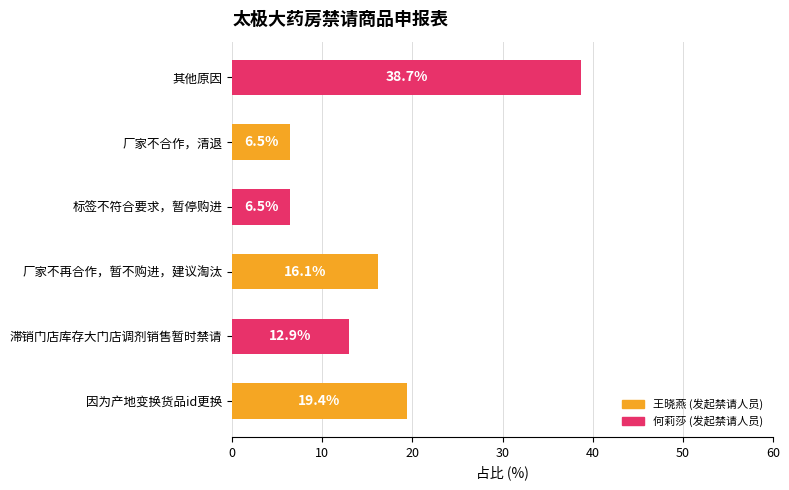

What is the difference between the values at 标签不符合要求，暂停购进 and 因为产地变换货品id更换?

12.9